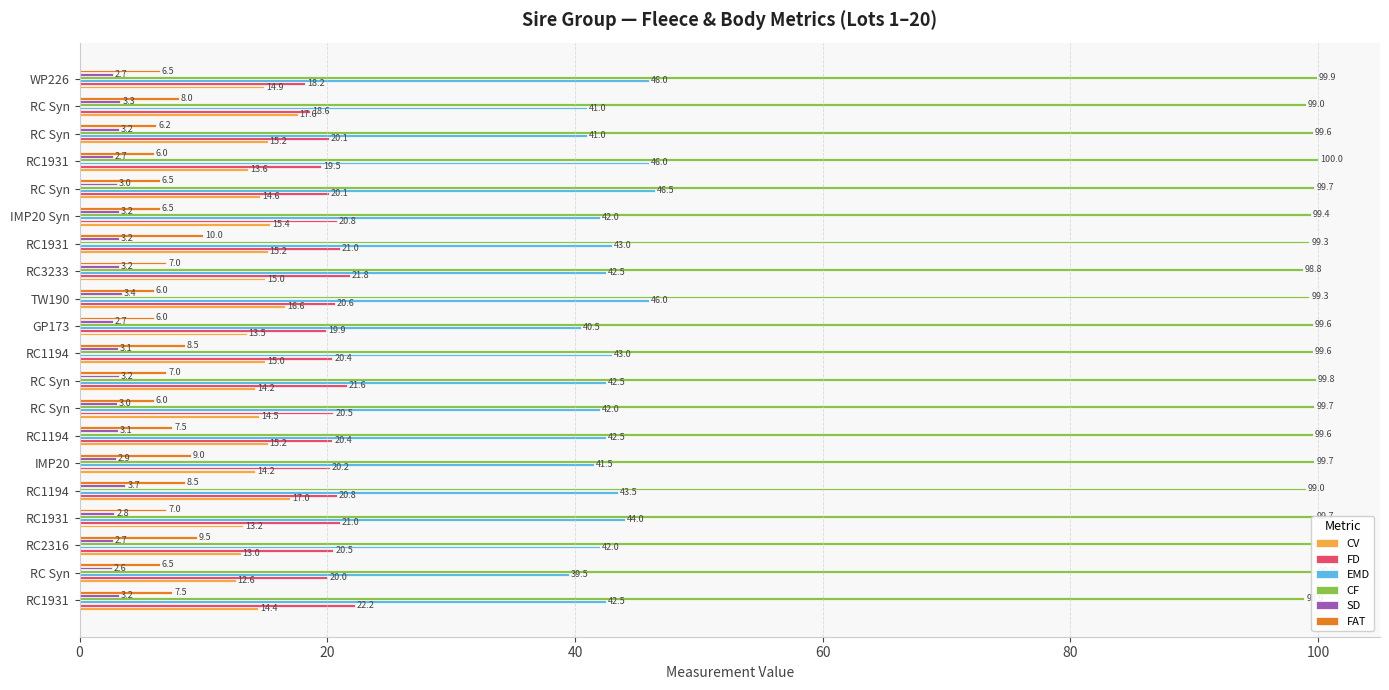

What are all the series names shown in the legend?

CV, FD, EMD, CF, SD, FAT